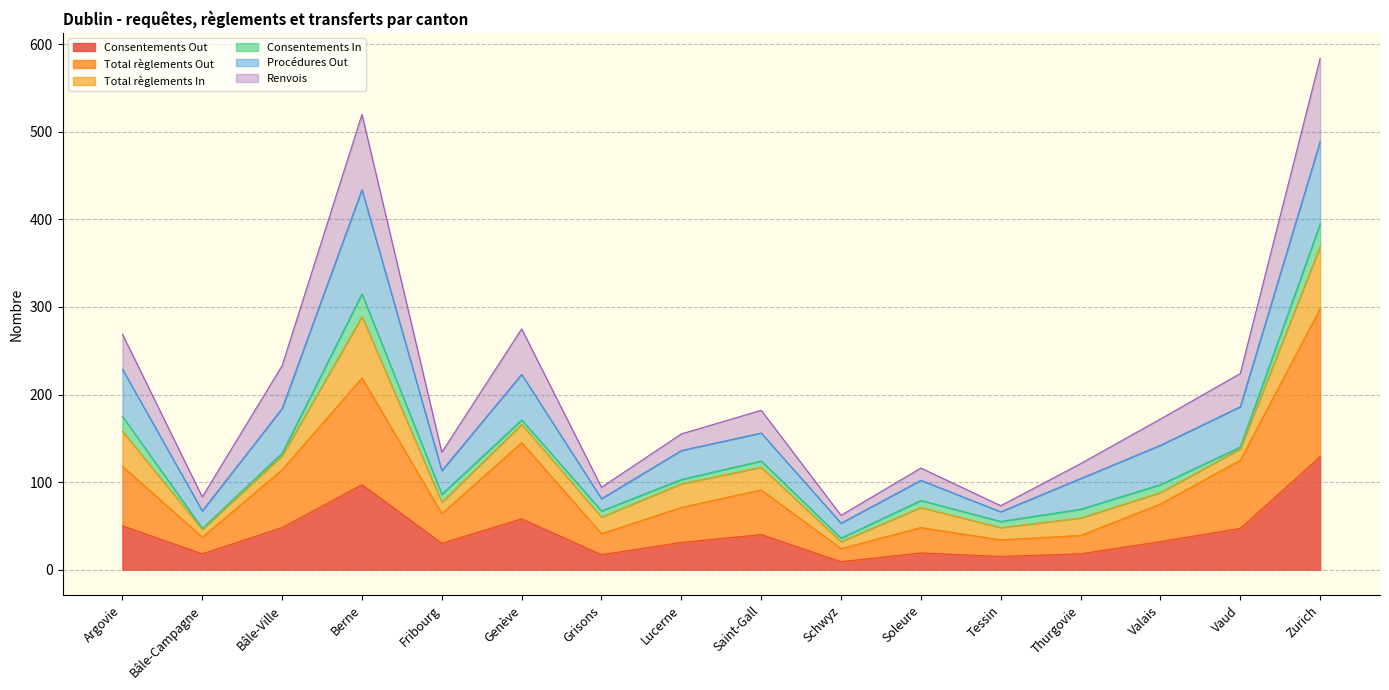

At which label does Consentements Out reach its peak?

Zurich